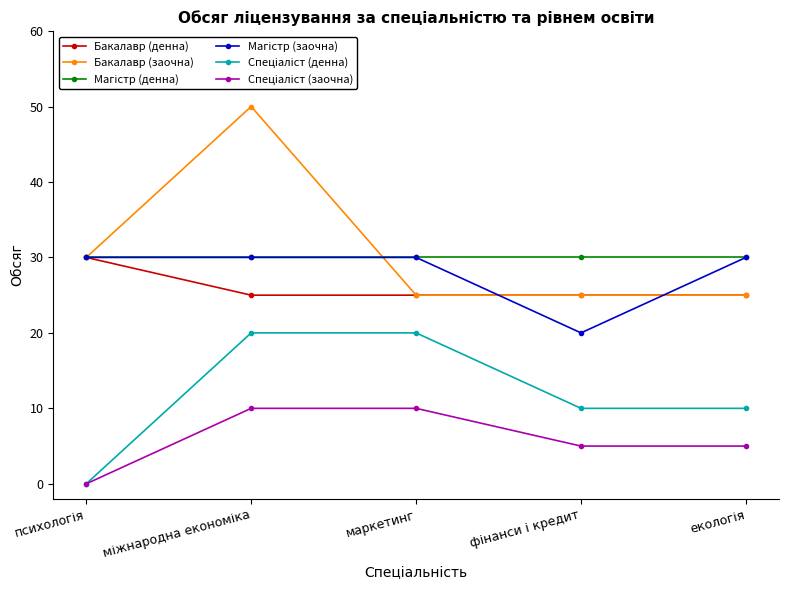

Which series has the largest range (max minus min)?

Бакалавр (заочна)